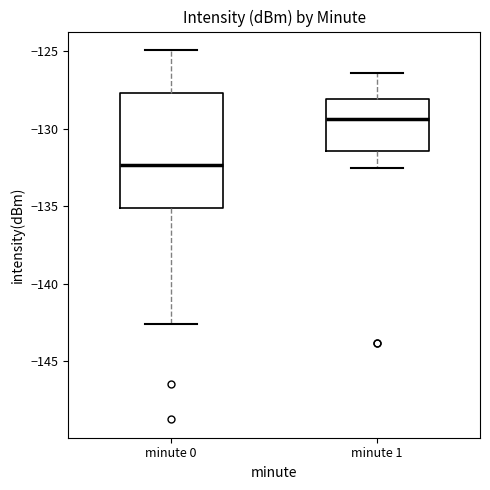

Which box's median line is the highest?

minute 1